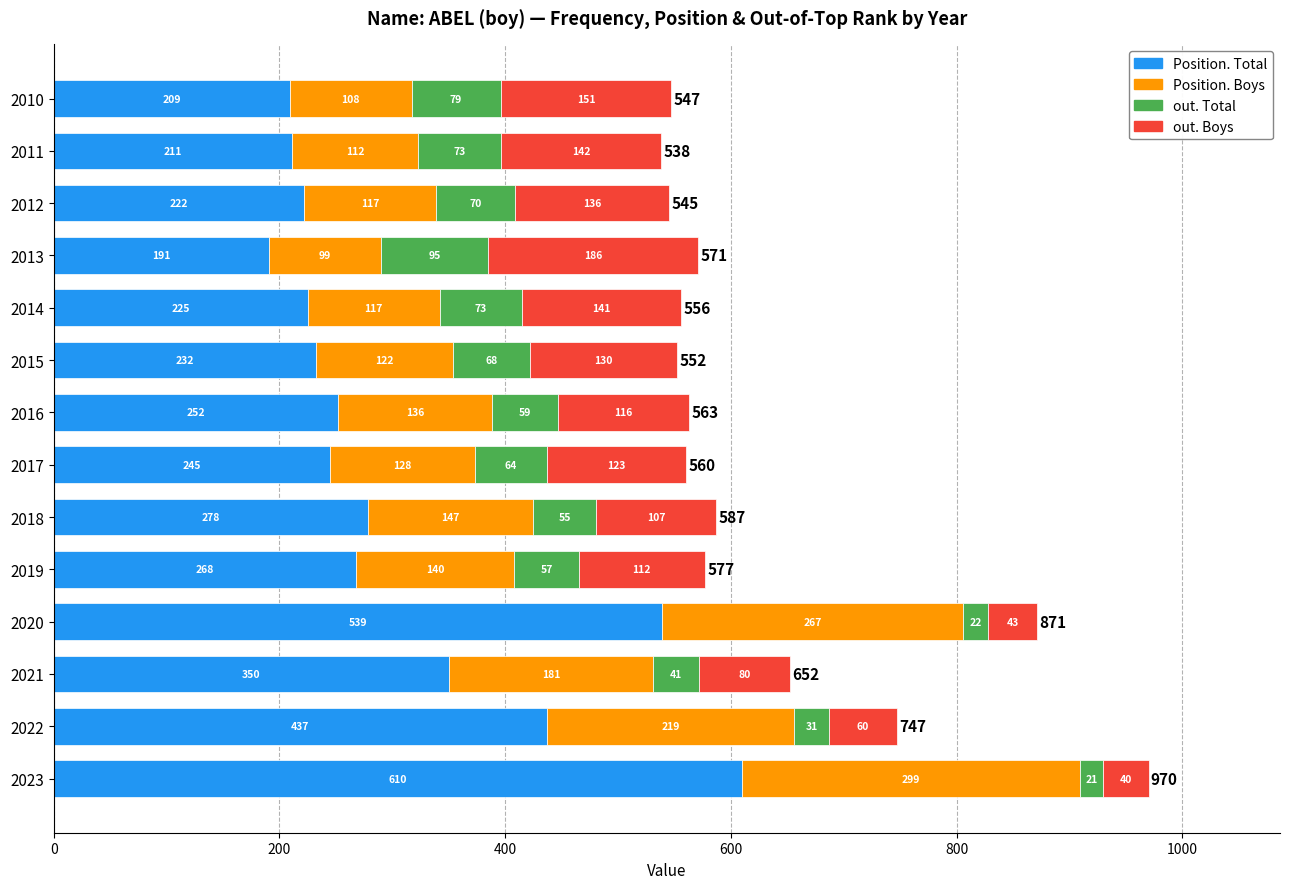

What is the total value across all series at 2012?

545